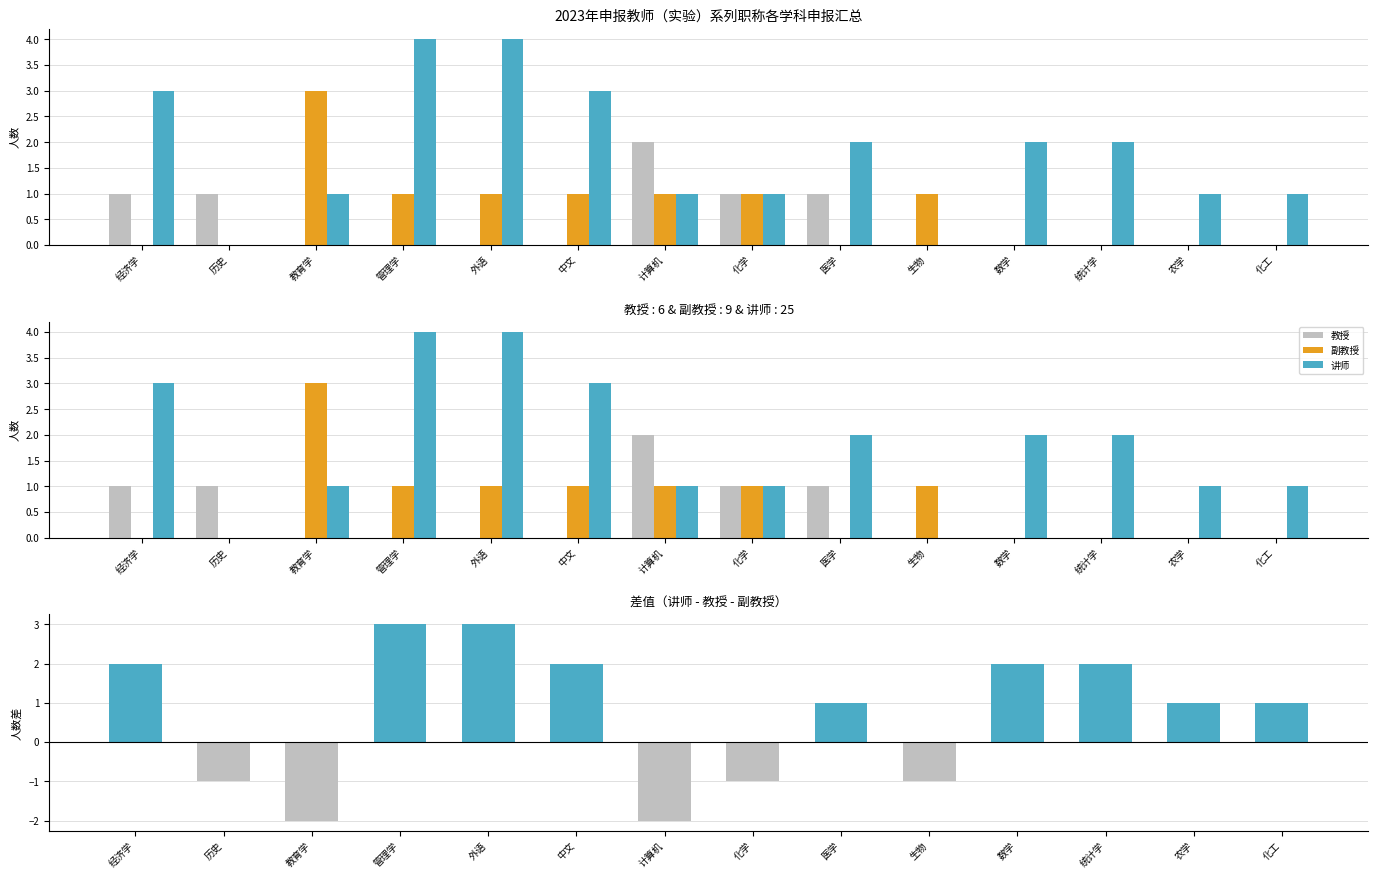

What is the difference between the maximum and second lowest values in the 副教授 series?

3